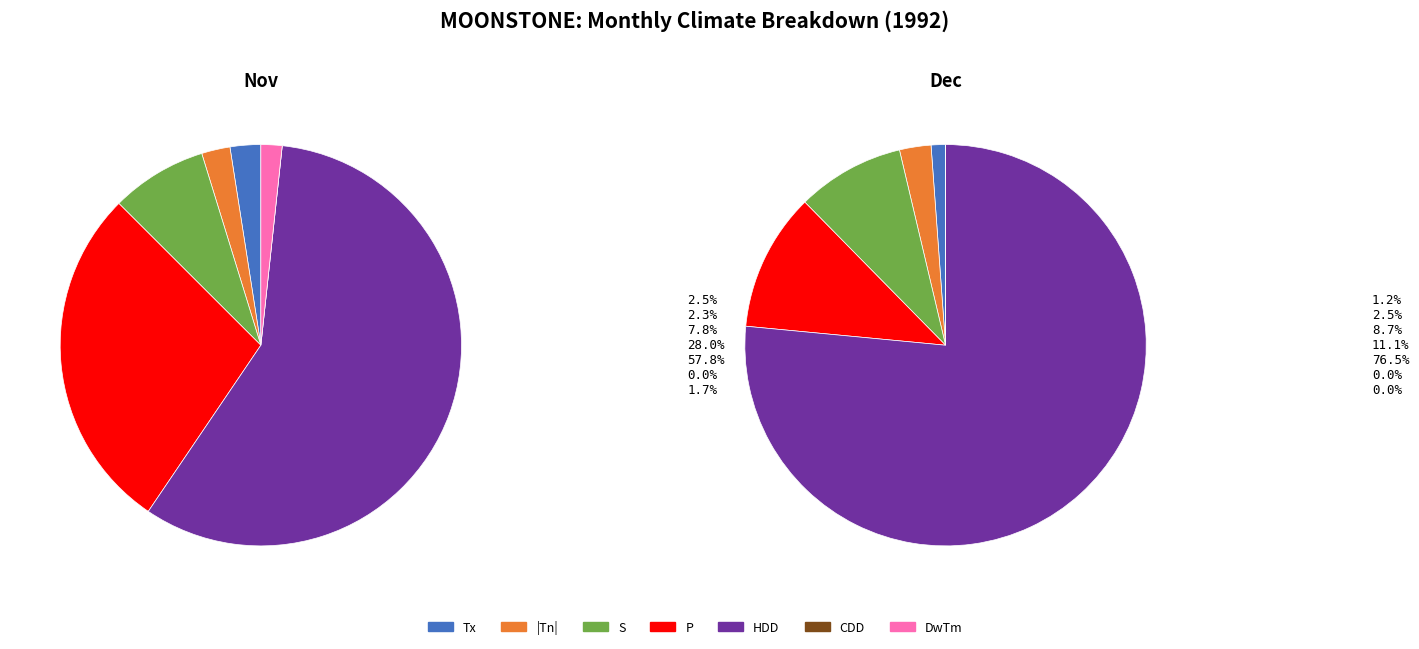

How many segments does this pie chart have?

7